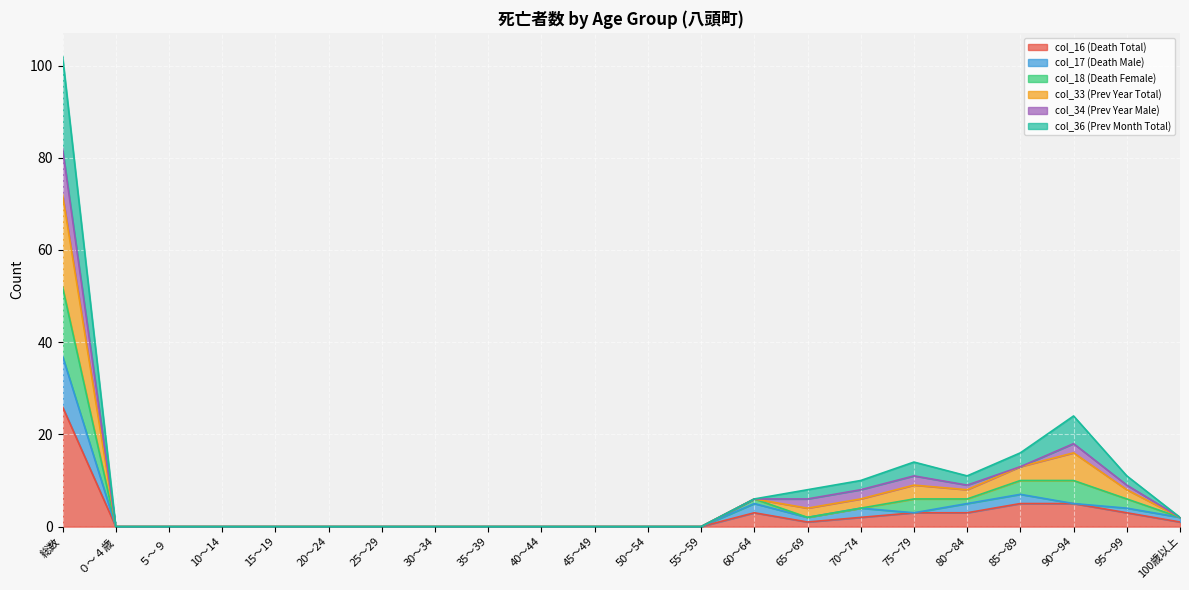

How many values in the col_36 (Prev Month Total) series exceed 0?

10